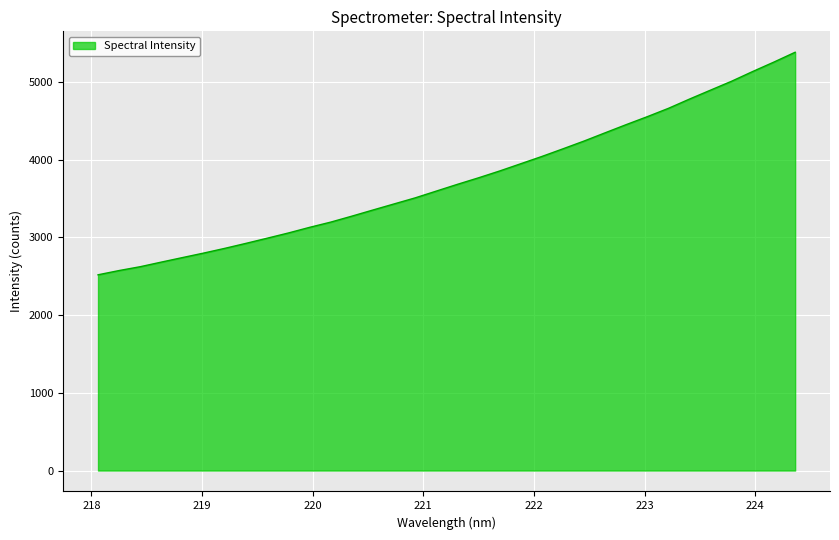

Count the number of values greater than 3680.

17